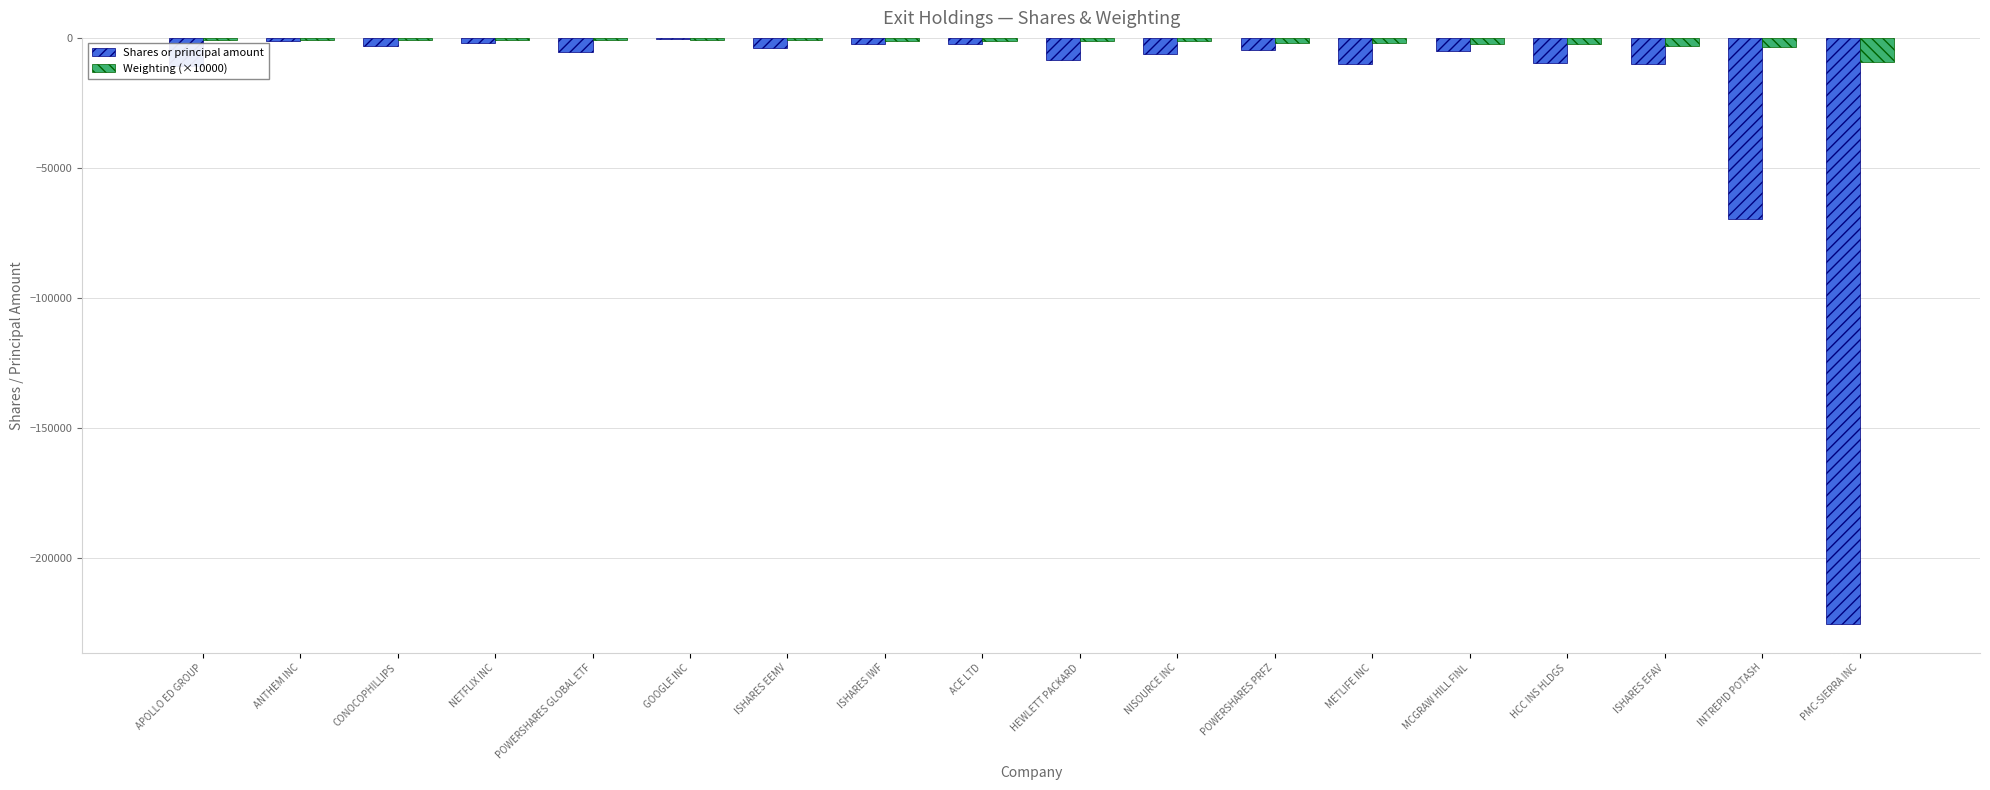

Which category has the highest value across all series?

GOOGLE INC